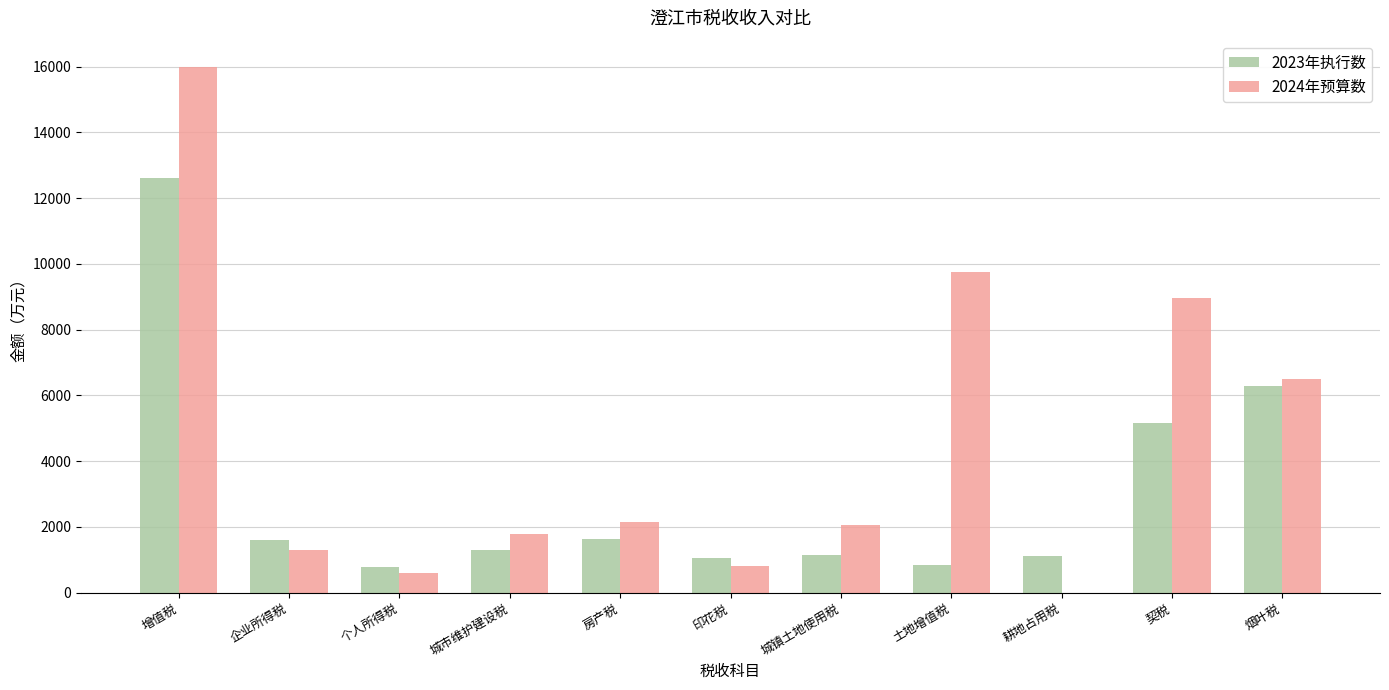

Between 增值税 and 耕地占用税, which series saw the biggest shift?

2024年预算数